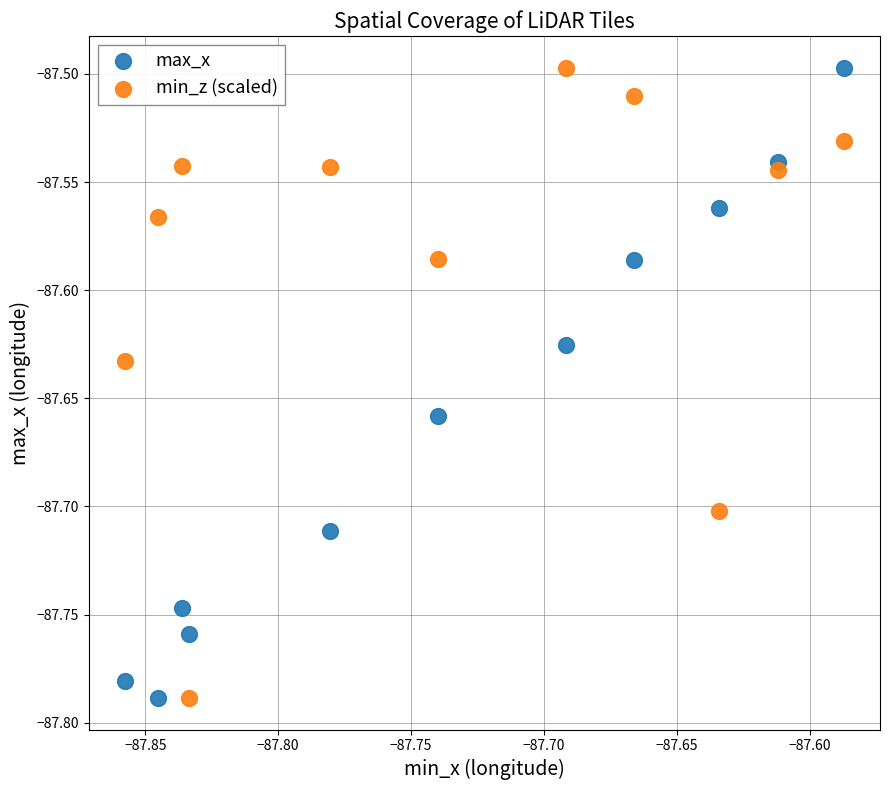

Across all data points, what is the range of X values (max minus min)?

0.3